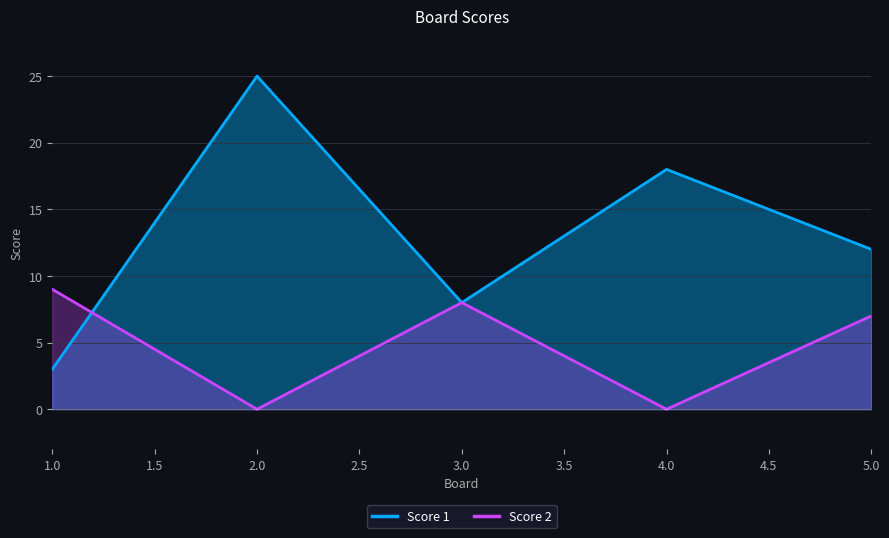

How many values in the Score 2 series are below 7?

2